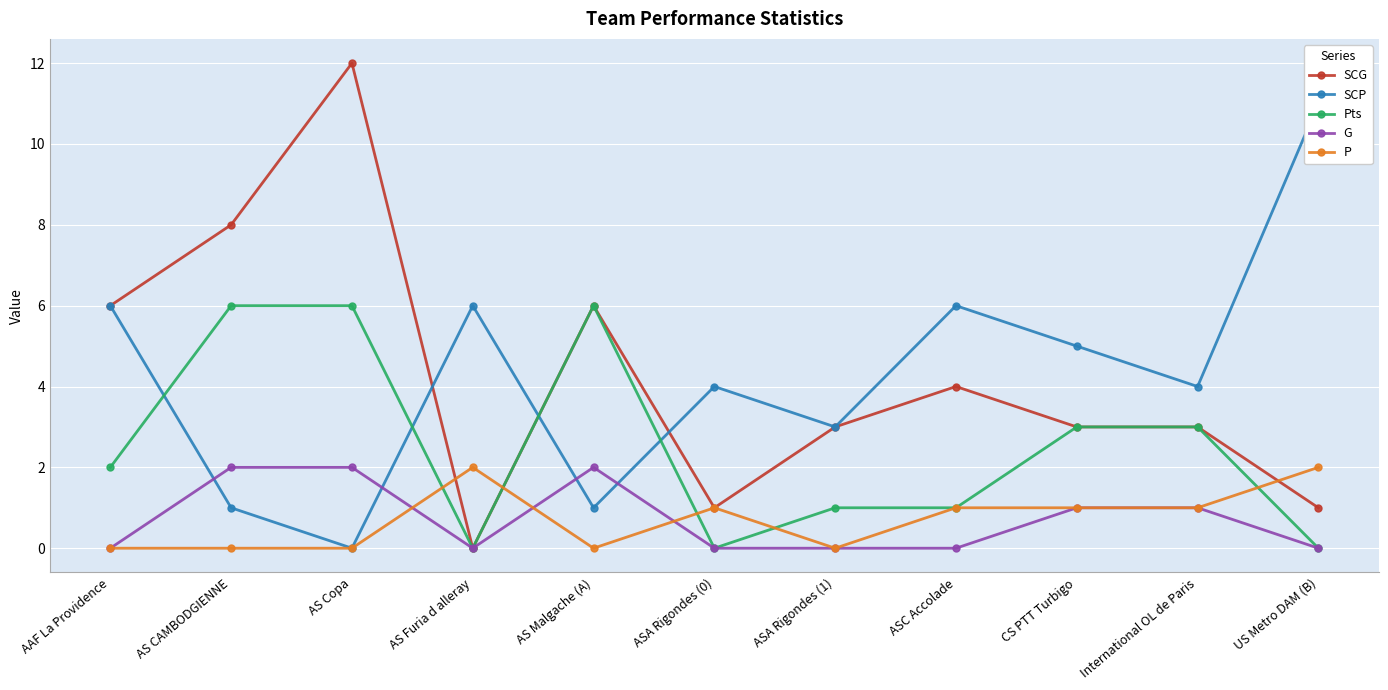

The G series shows 1 at ASC Accolade. True or false?

False